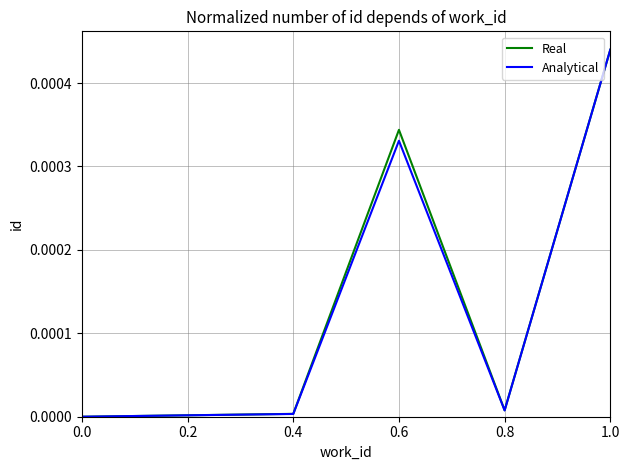

Which category has the highest value in the Real series?

1.0